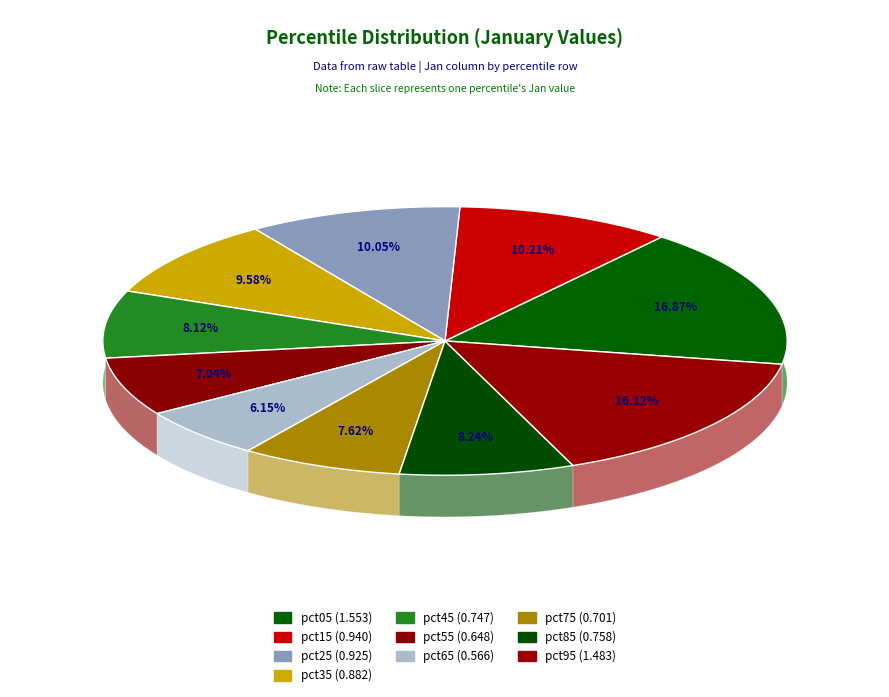

What percentage is the pct65 slice, to the nearest percent?

6%